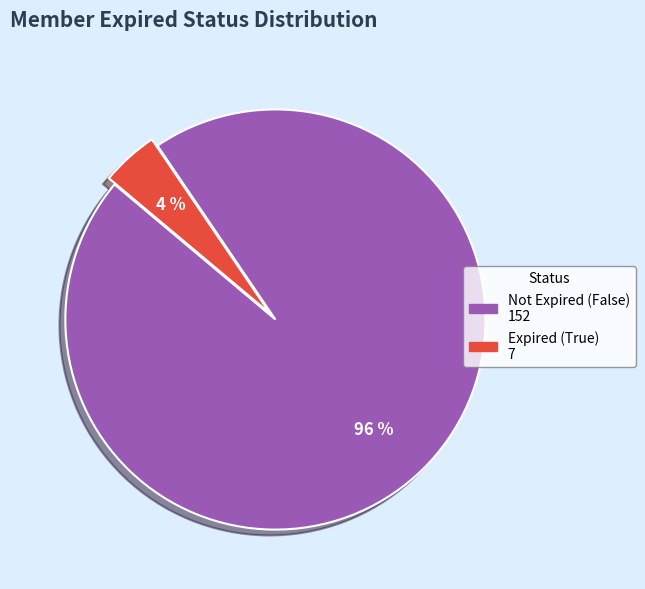

To the nearest percent, what is the average slice percentage?

50%